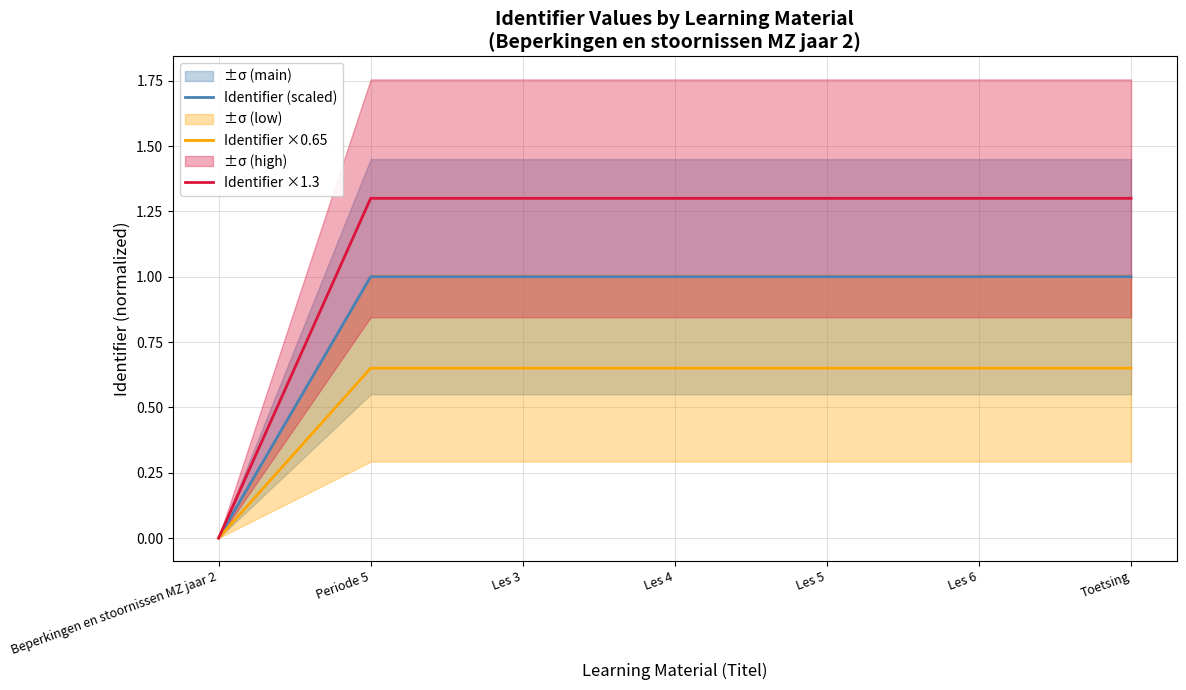

How many values in Identifier ×0.65 are above zero?

6